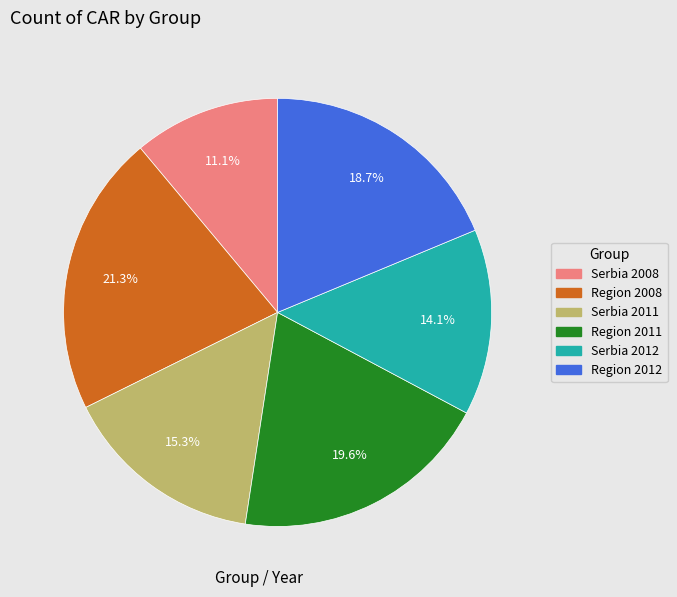

Between Region 2011 and Serbia 2011, which is larger?

Region 2011